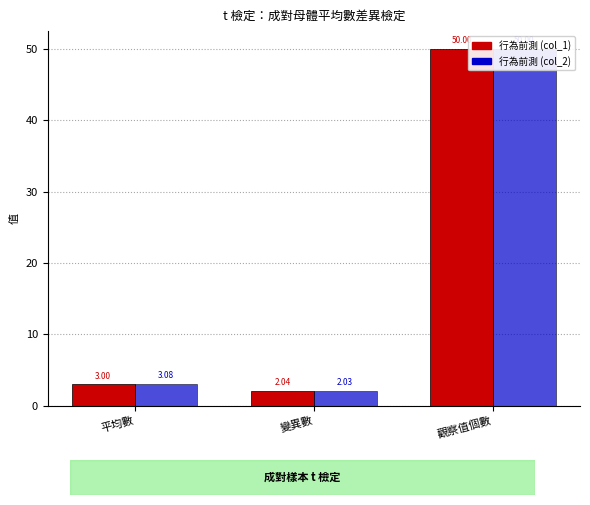

Which category has the highest value in the 行為前測 (col_2) series?

觀察值個數